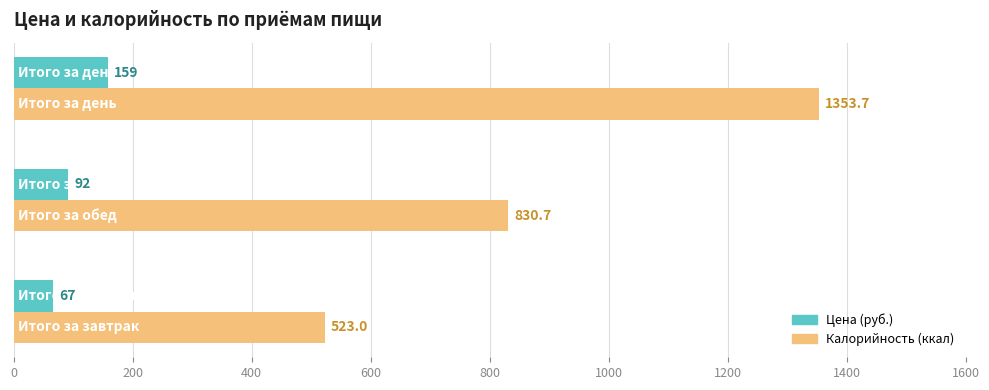

Rank the series by their average value, from highest to lowest.

Калорийность (ккал), Цена (руб.)